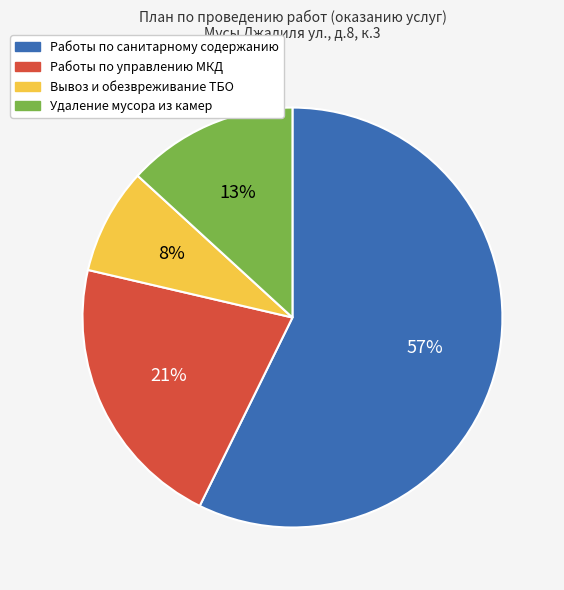

To the nearest percent, what percentage of the pie is Работы по управлению МКД?

21%